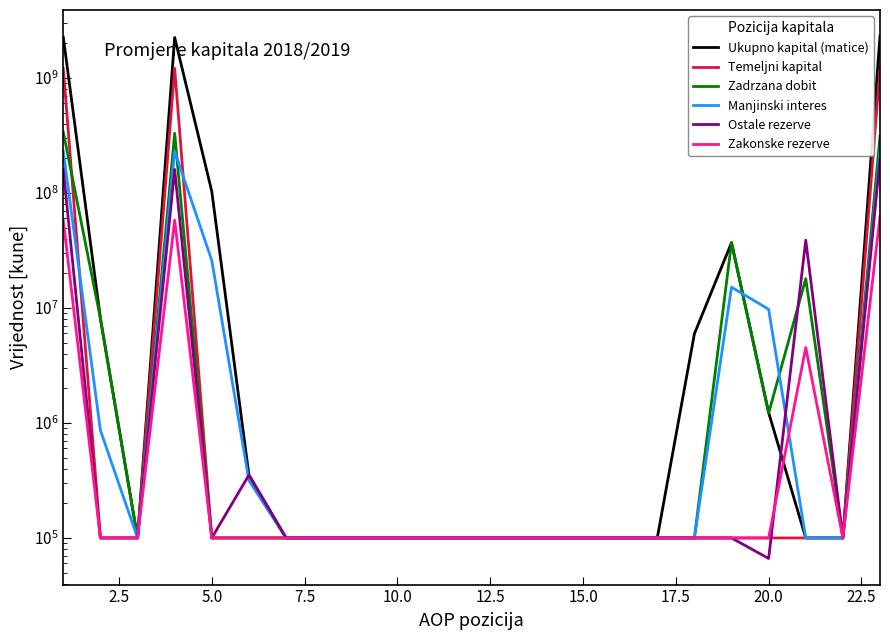

How many series are shown in this chart?

6